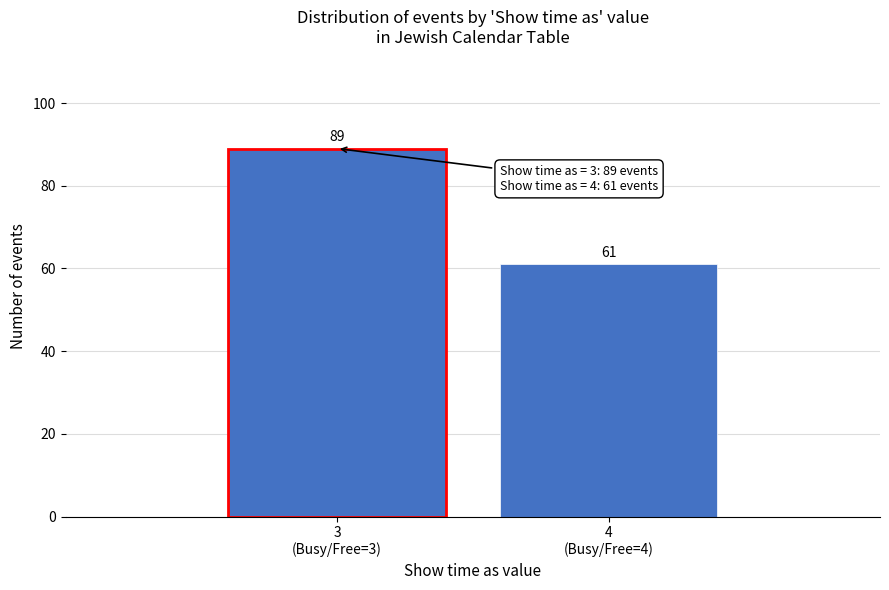

Reading left to right, transcribe all the data shown in this chart.

89	61